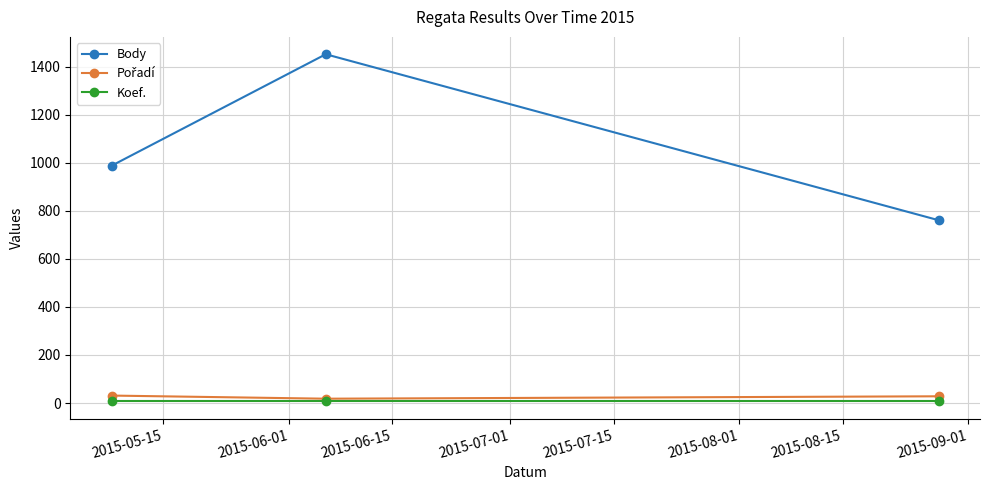

What is the lowest value of the Body series?

761